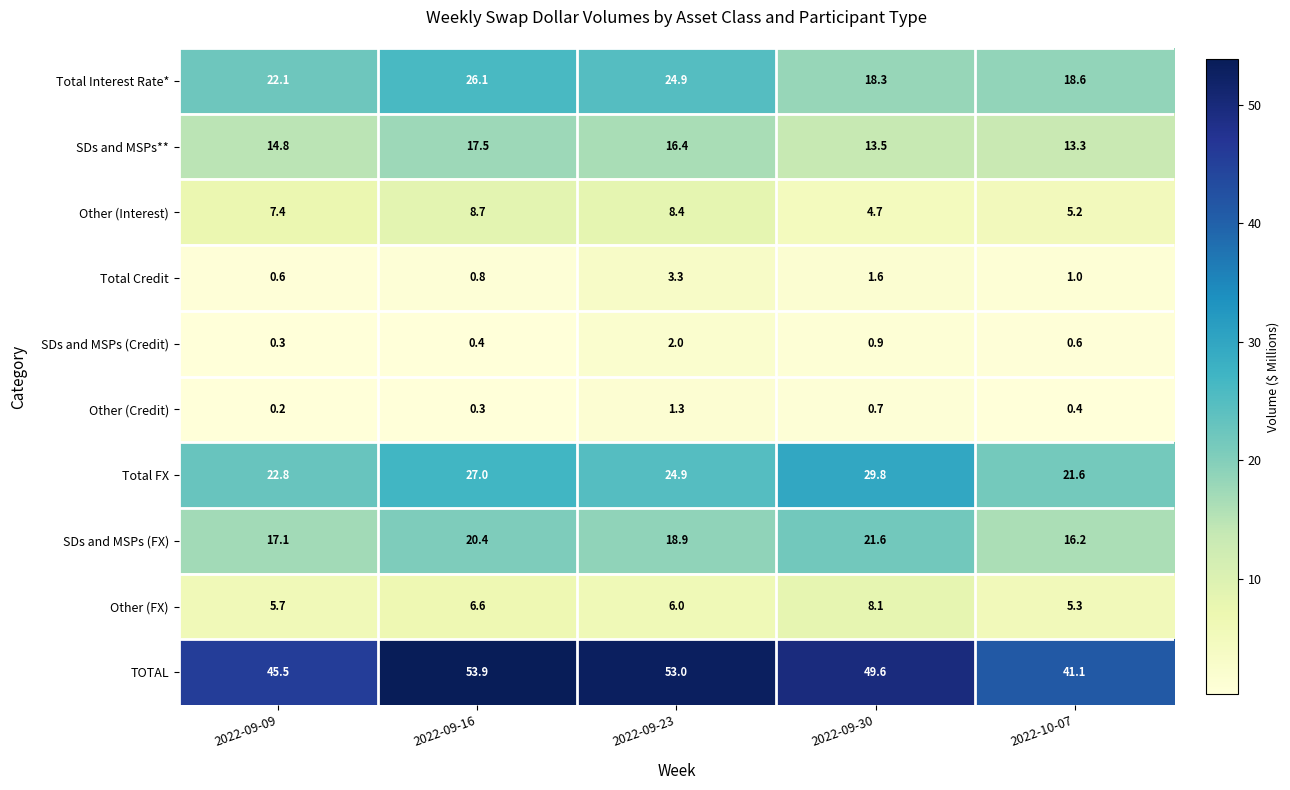

What is the sum of all Total Interest Rate* values?

110.0